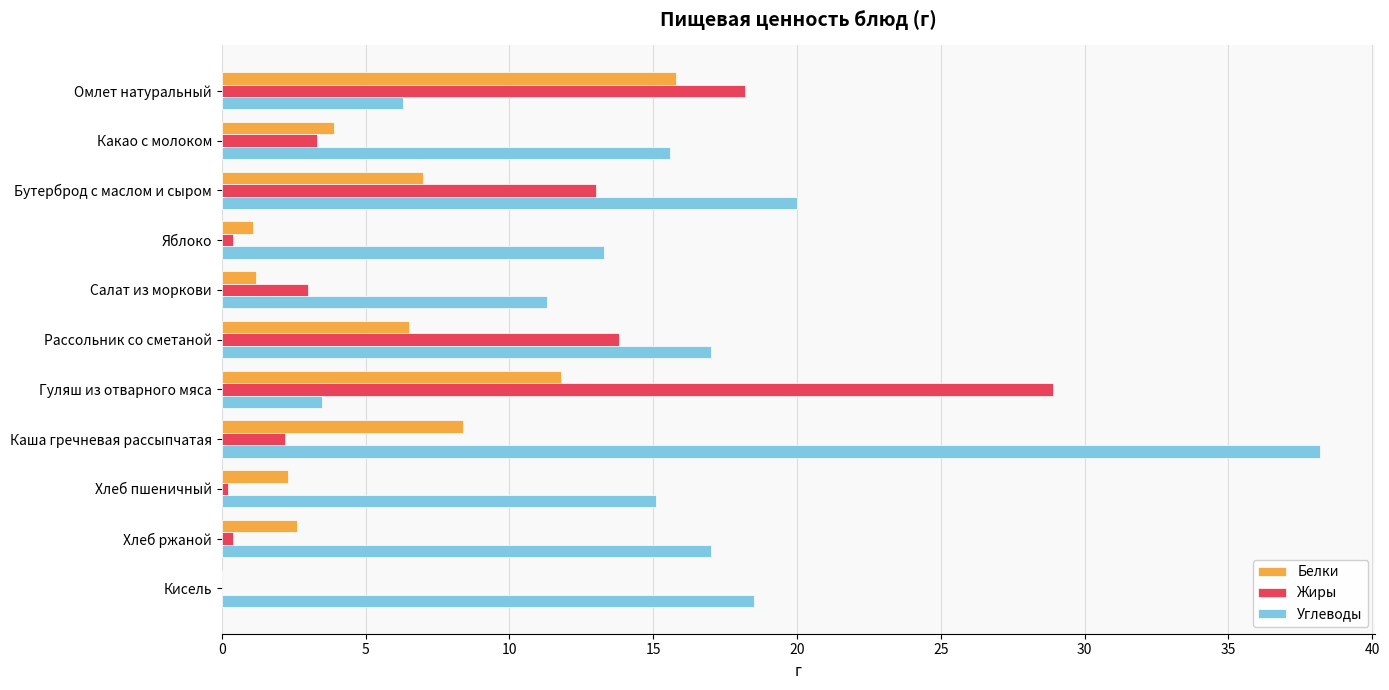

How many categories are shown in the chart?

11